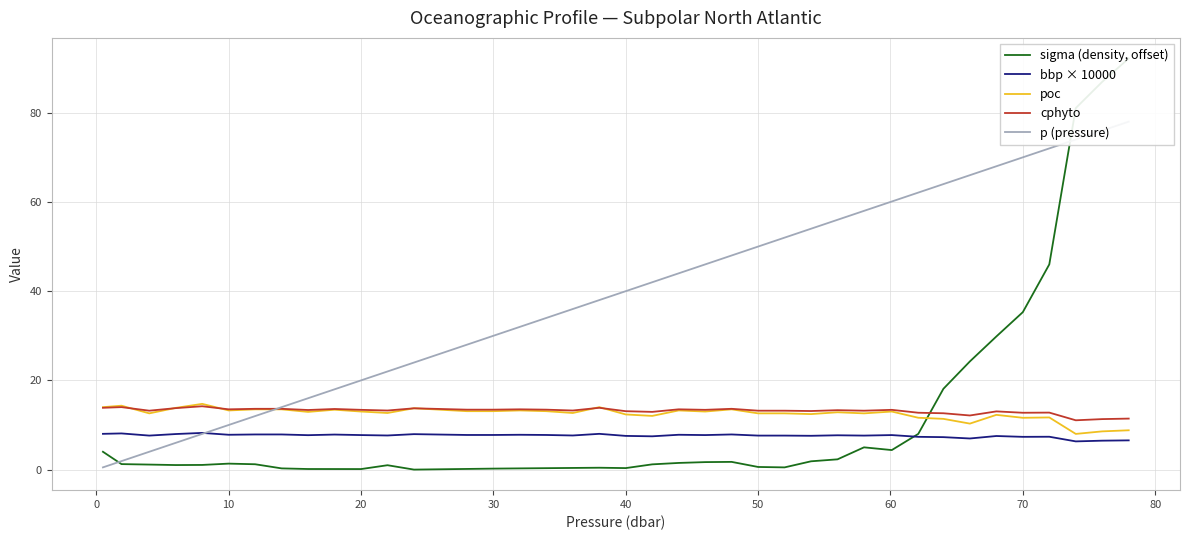

True or false: bbp × 10000 and cphyto intersect in this chart.

False